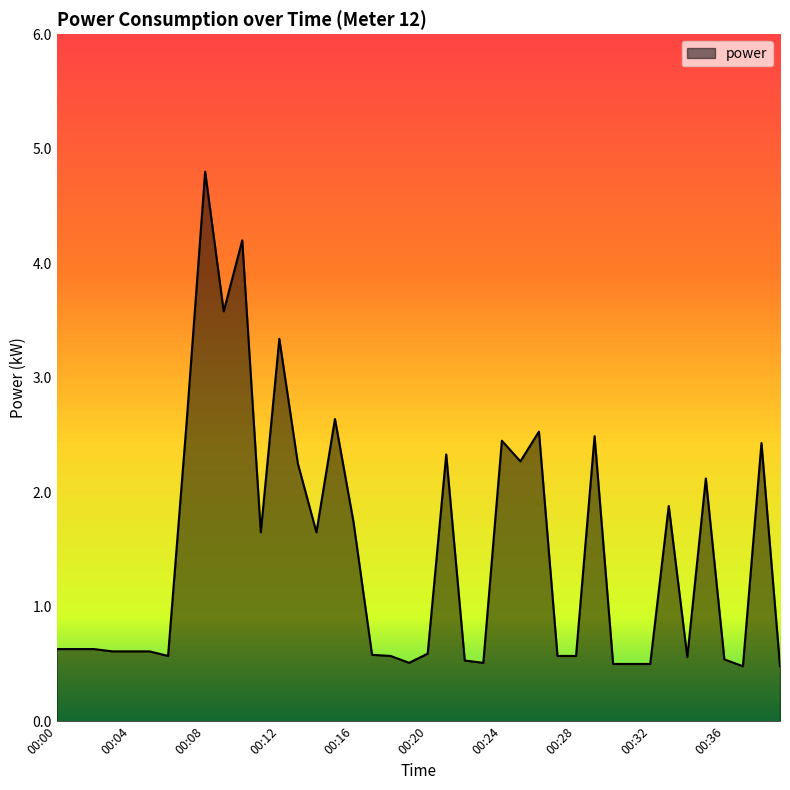

What is the greatest value displayed?

4.8